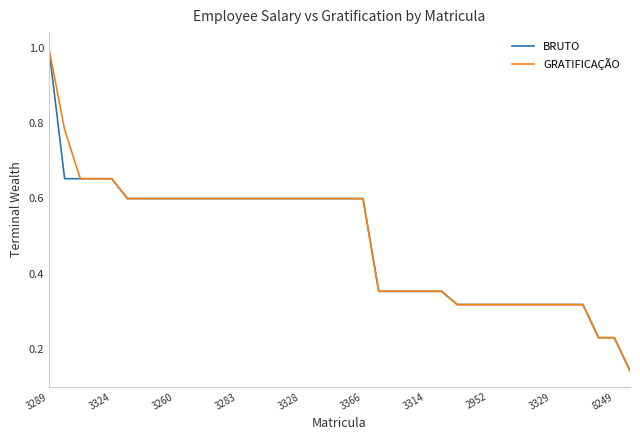

Which series has the largest range (max minus min)?

BRUTO